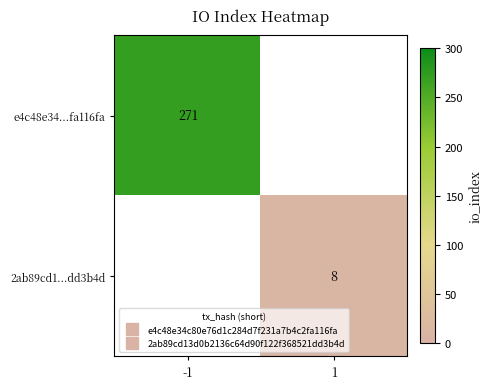

At how many categories does at least one series exceed 87?

1